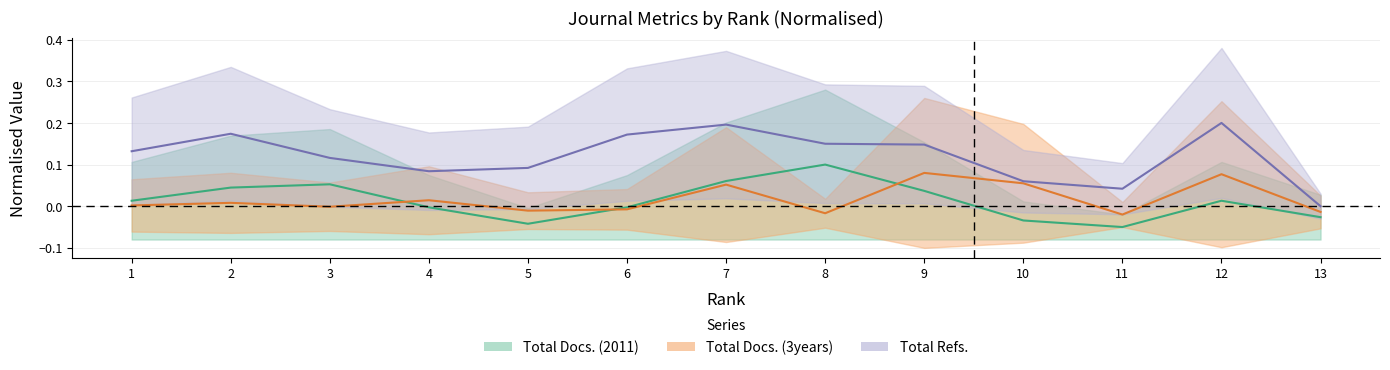

True or false: Total Docs. (2011) and Total Refs. cross at least once.

False